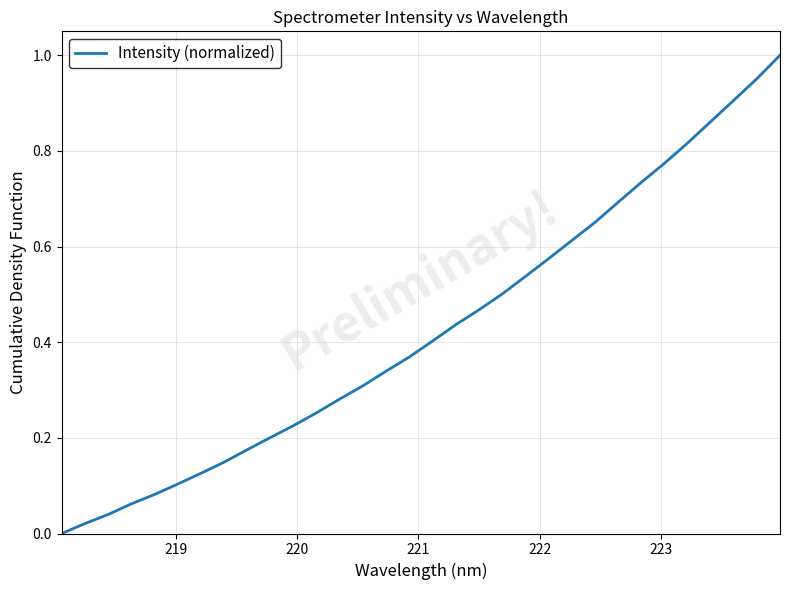

How many categories are shown in the chart?

32